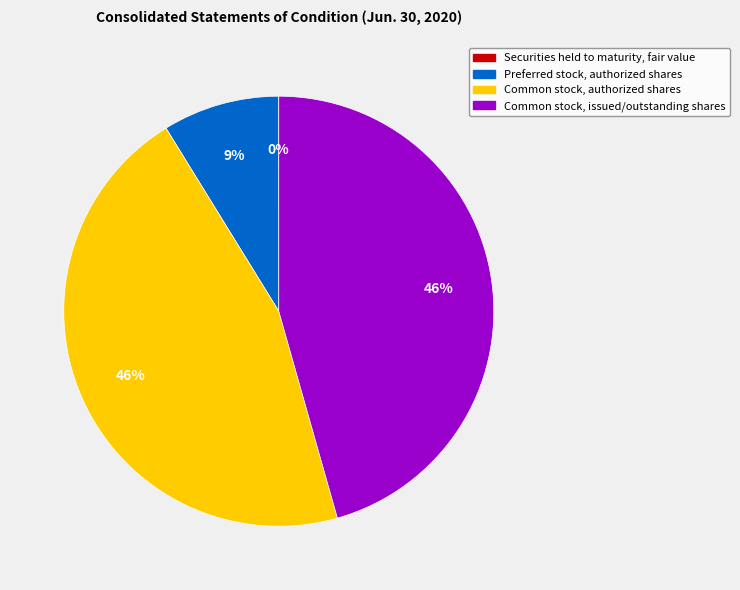

Does Preferred stock, authorized shares represent more than half of the total?

No